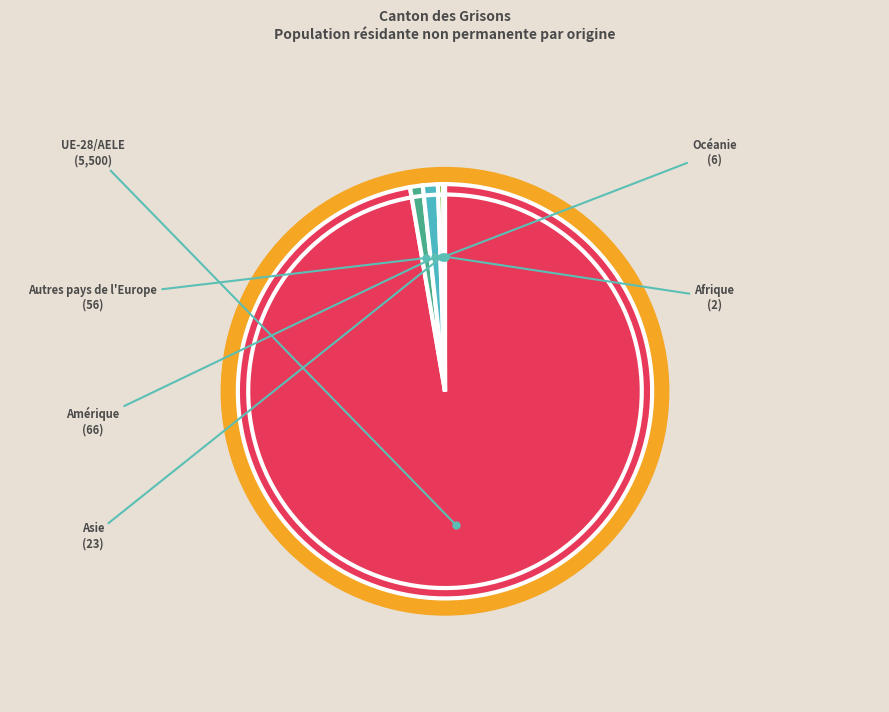

The Afrique slice represents 14% of the pie. True or false?

False